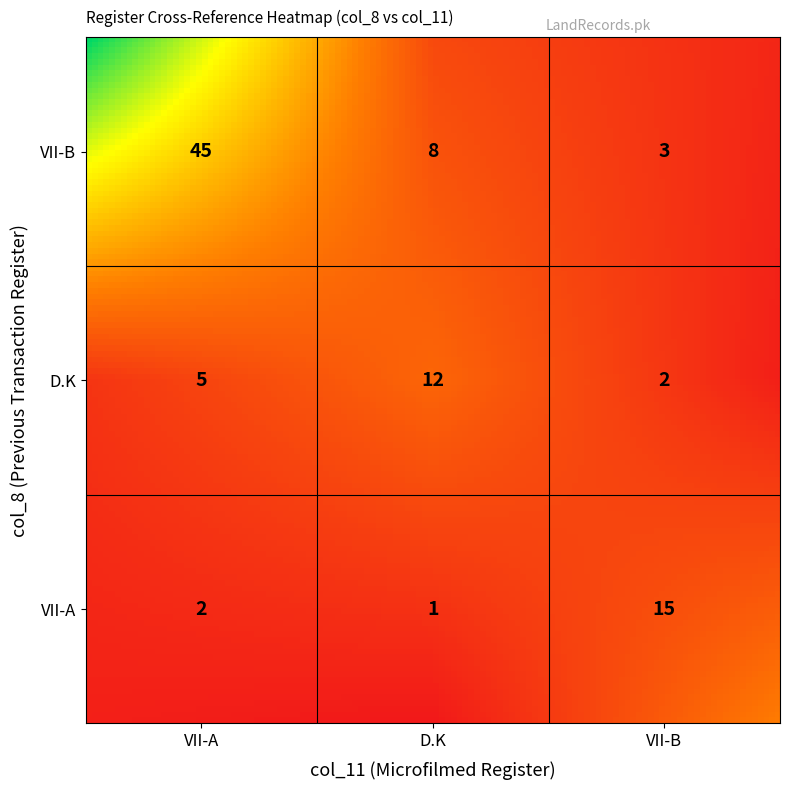

Reading left to right, transcribe all the data shown in this chart.

VII-B: 45	8	3
D.K: 5	12	2
VII-A: 2	1	15